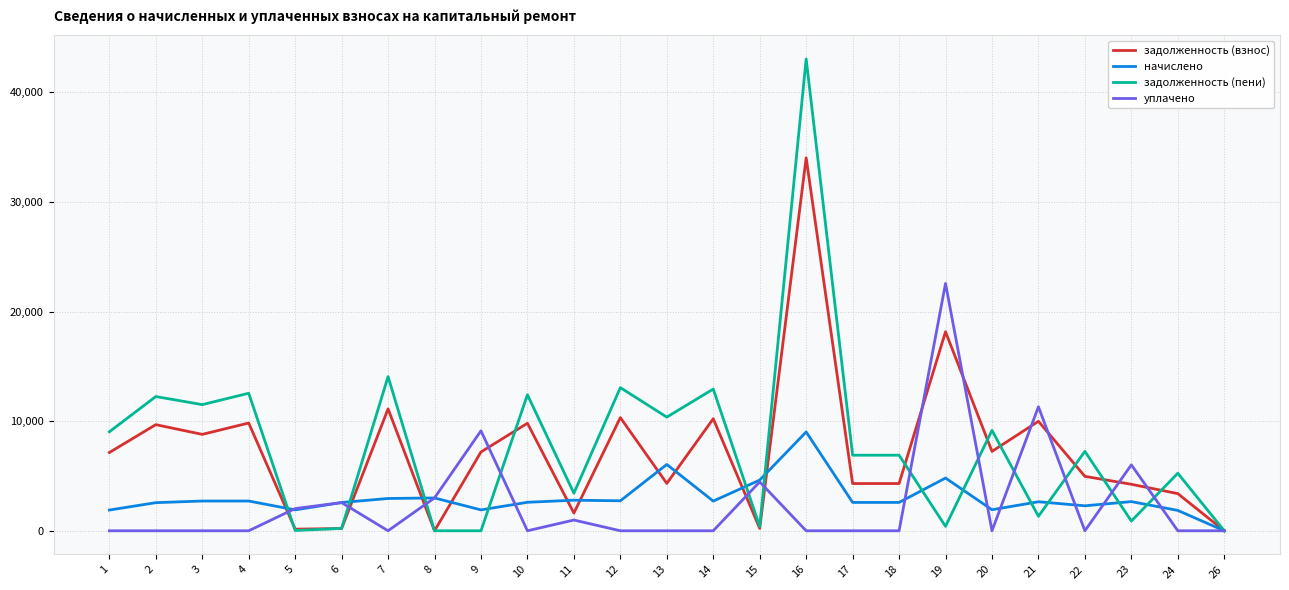

What is the greatest value displayed?

43041.4